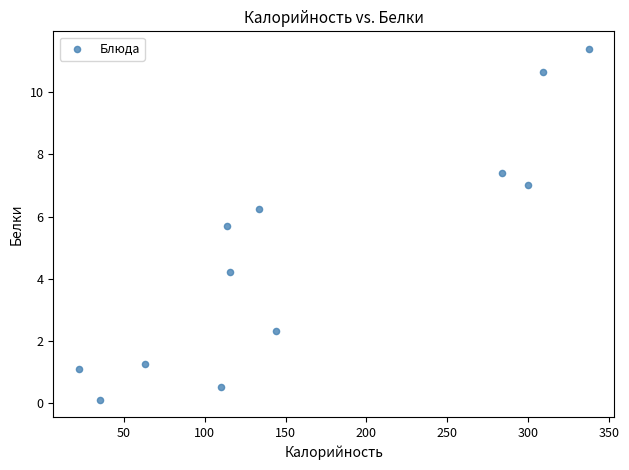

What is the average Y value?

4.8